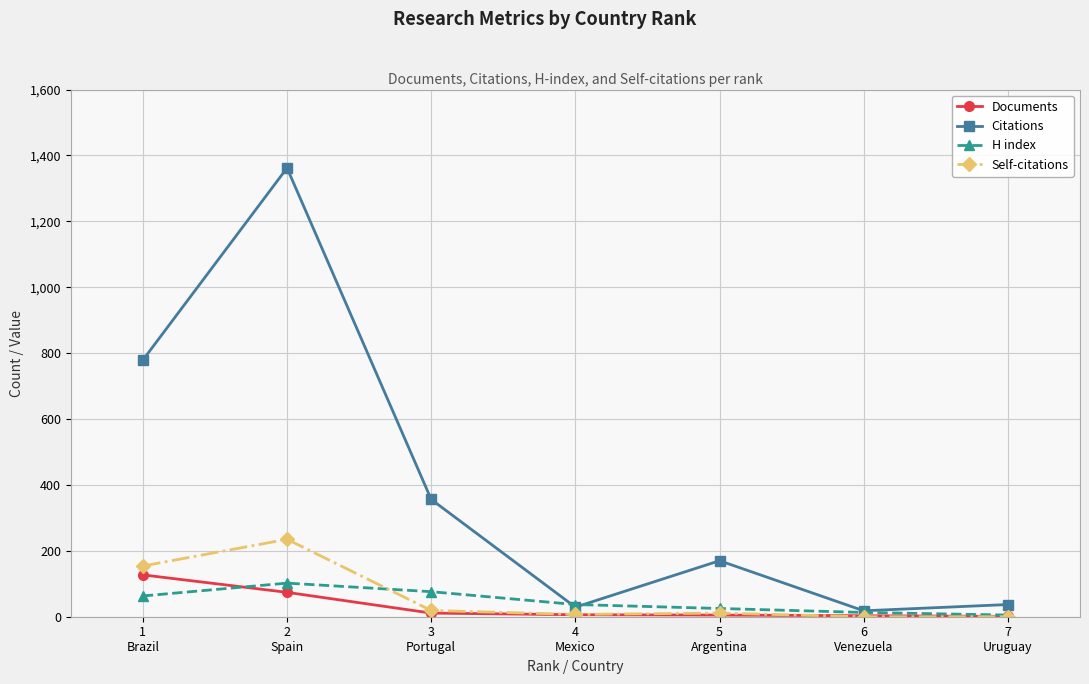

How many interior local peaks does the Citations series have?

2